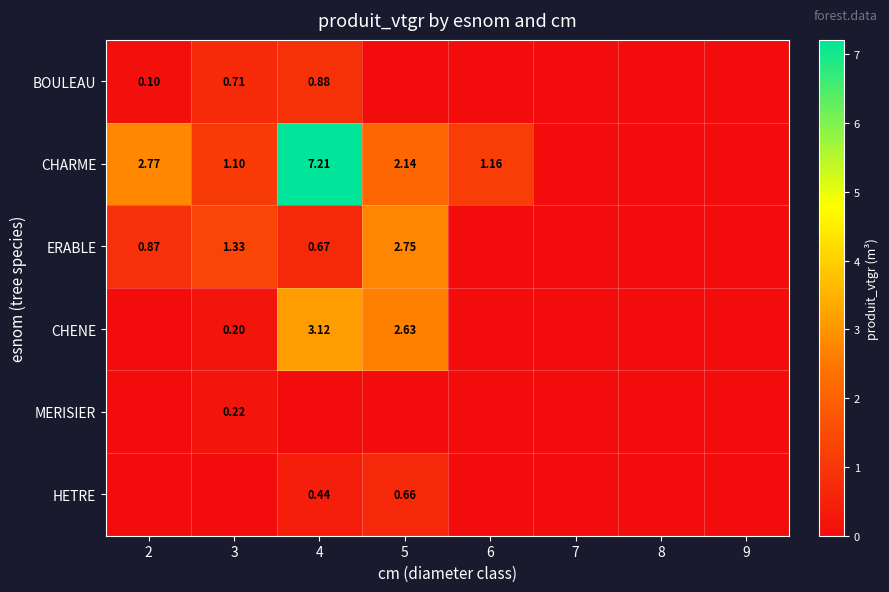

How many distinct data groups are displayed?

6